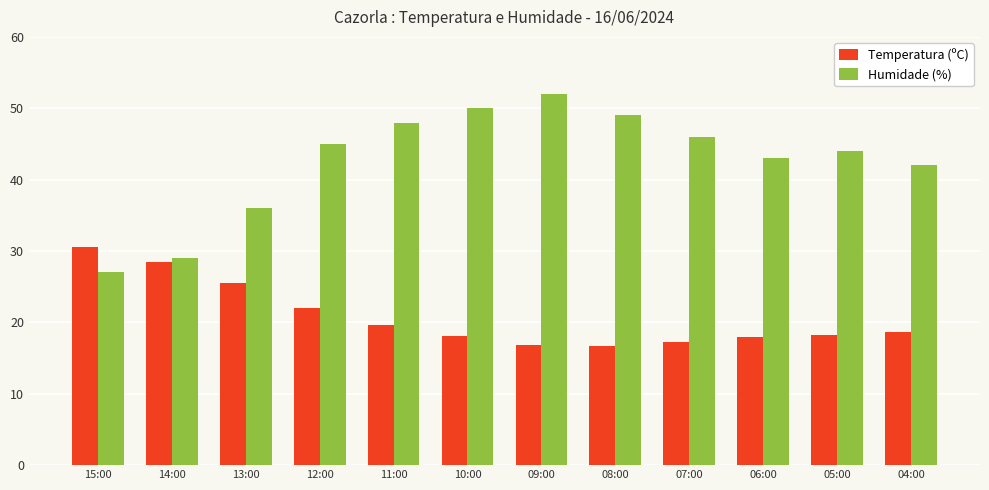

What is the spread (max minus min) of values at 07:00?

28.8